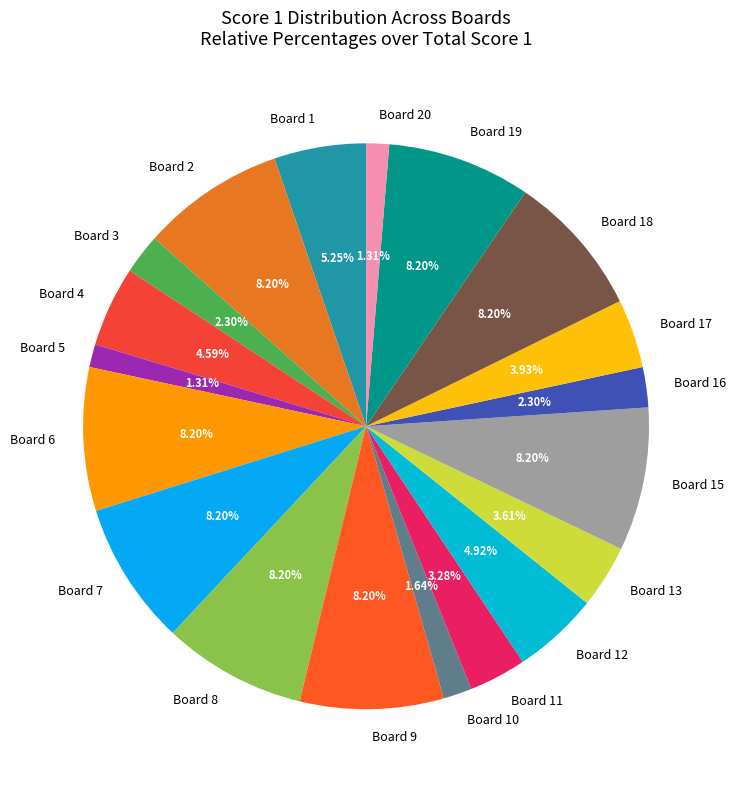

Is Board 10 the majority of the pie?

No